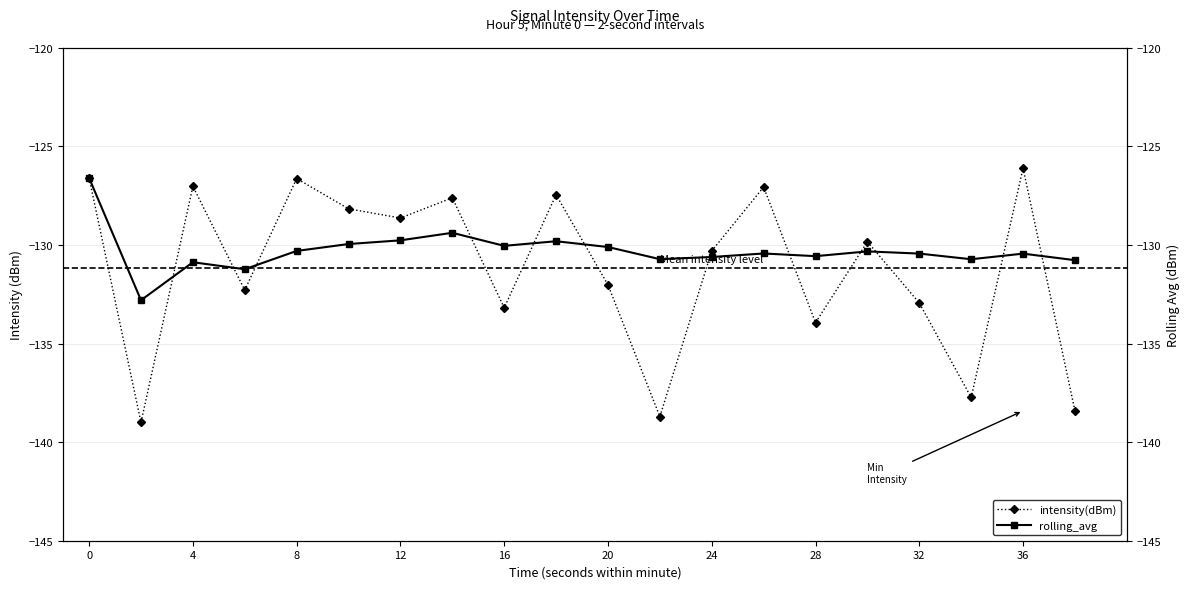

Reading left to right, list all the values displayed in this chart.

intensity(dBm): -126.6	-139.0	-127.0	-132.3	-126.6	-128.2	-128.6	-127.6	-133.2	-127.5	-132.0	-138.7	-130.3	-127.1	-133.9	-129.8	-132.9	-137.7	-126.1	-138.4
rolling_avg: -126.6	-132.8	-130.9	-131.2	-130.3	-130.0	-129.8	-129.4	-130.0	-129.8	-130.1	-130.7	-130.6	-130.4	-130.6	-130.3	-130.4	-130.7	-130.4	-130.8